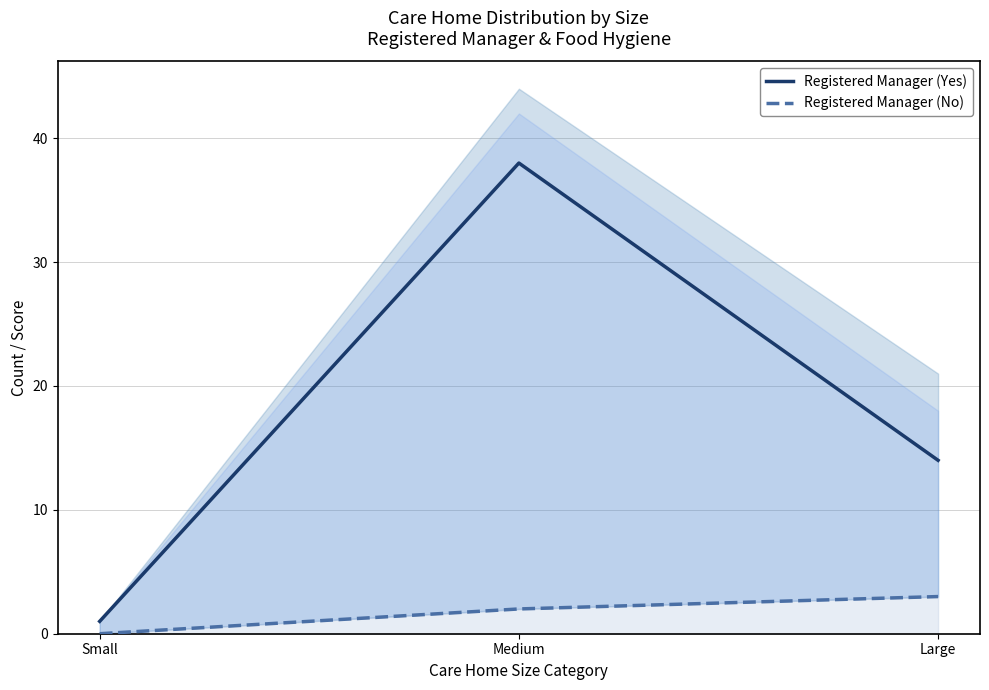

Is the value of Registered Manager (No) at Small greater than the value of Registered Manager (Yes) at Large?

No